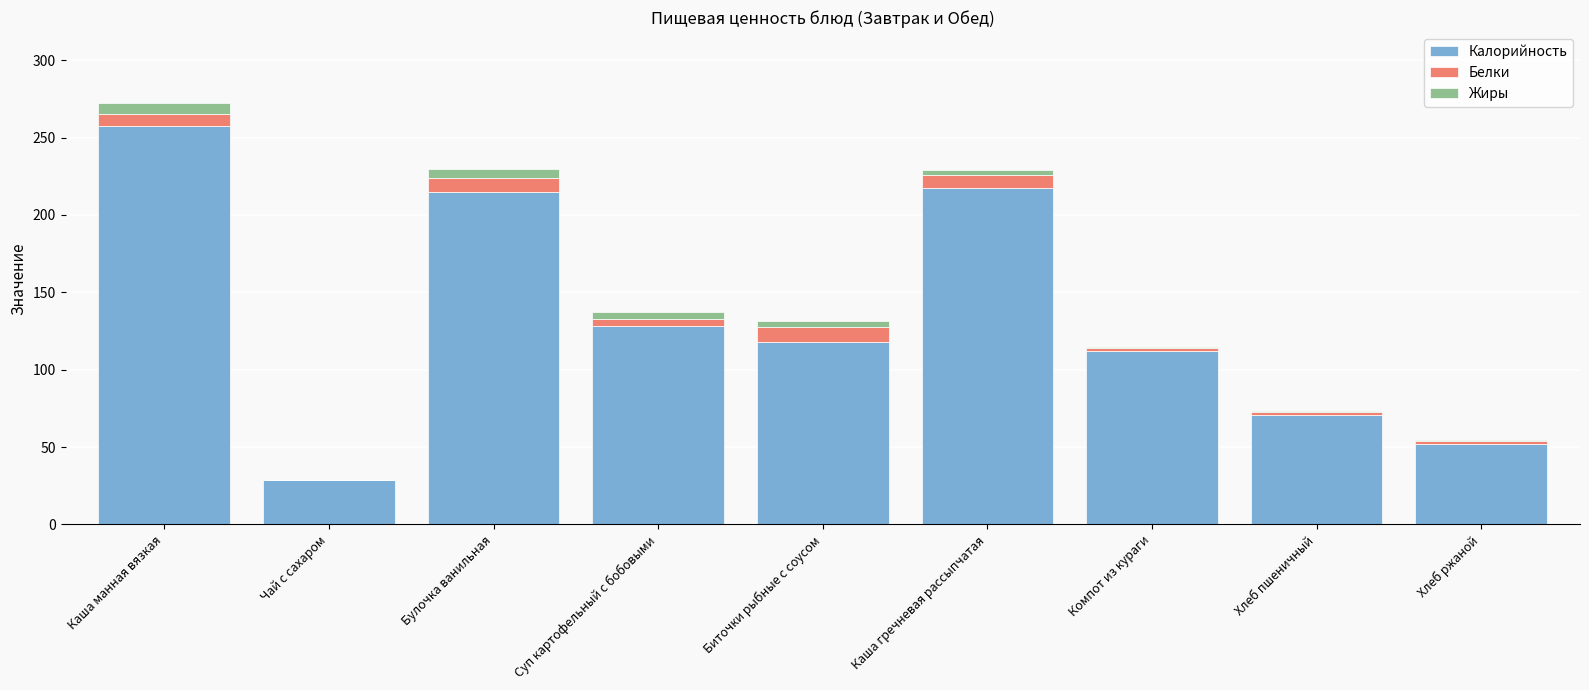

What are all the series names shown in the legend?

Калорийность, Белки, Жиры